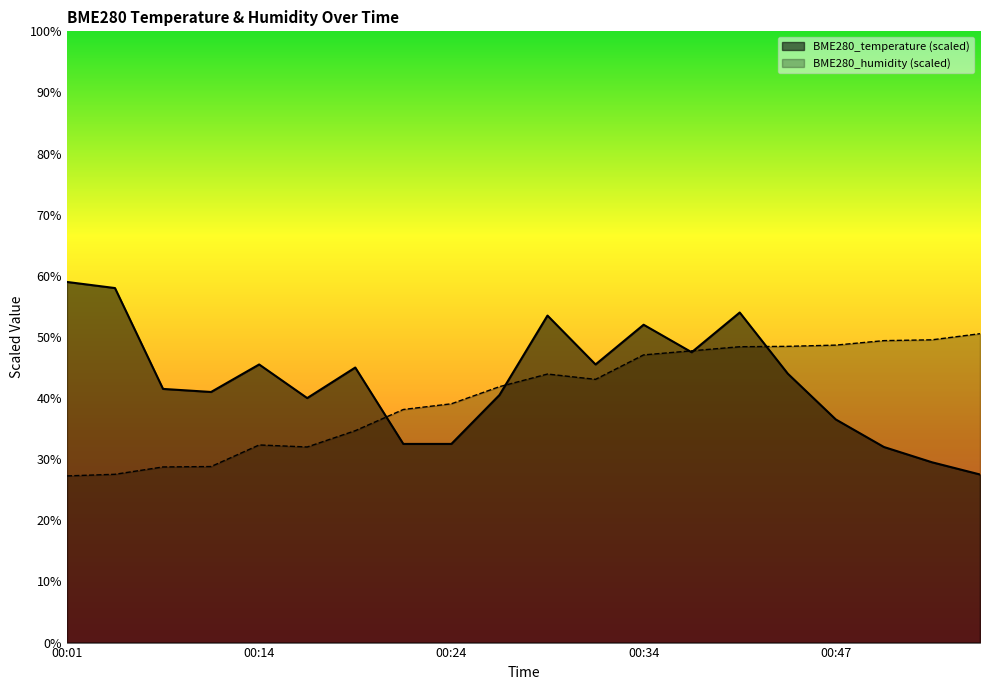

True or false: BME280_humidity has more than 2 points higher than both neighbors.

False